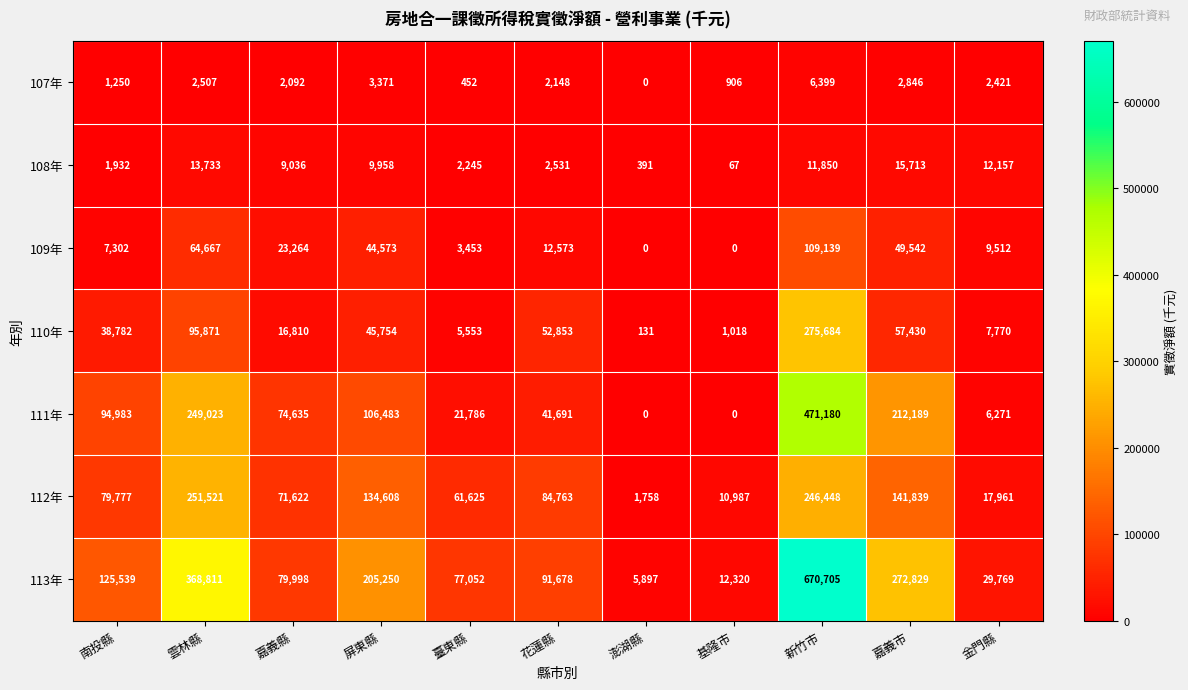

At which label does 113年 first exceed 91678?

南投縣